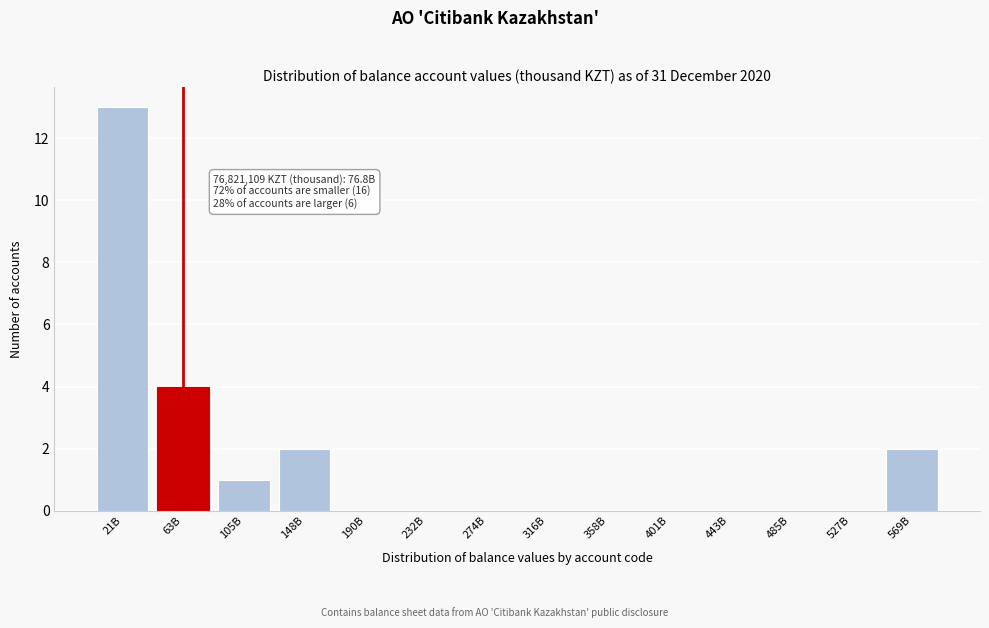

Reading left to right, transcribe all the data shown in this chart.

21B=13	63B=4	105B=1	148B=2	190B=0	232B=0	274B=0	316B=0	358B=0	401B=0	443B=0	485B=0	527B=0	569B=2